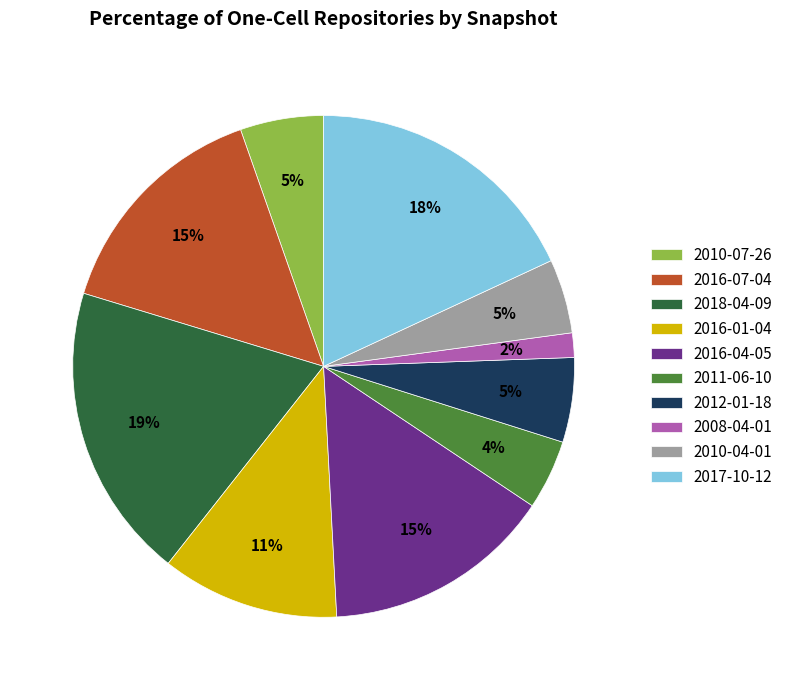

To the nearest percent, what is the combined percentage of 2017-10-12 and 2016-07-04?

33%